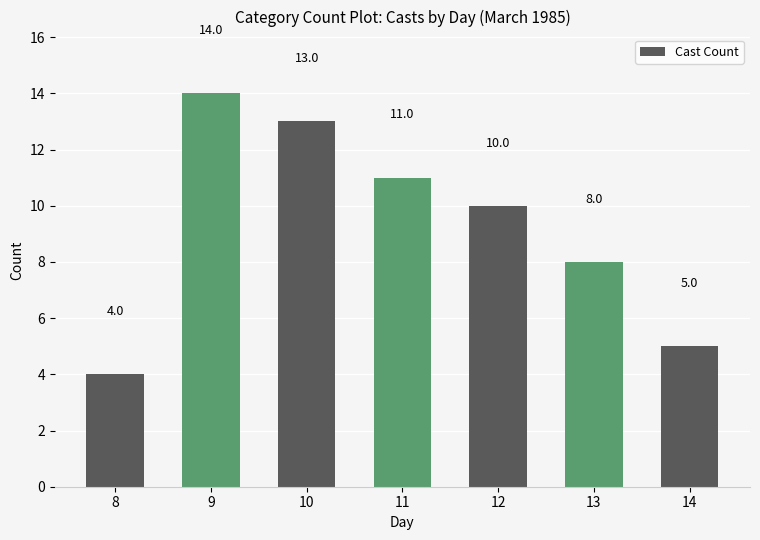

What is the sum of all values?

65